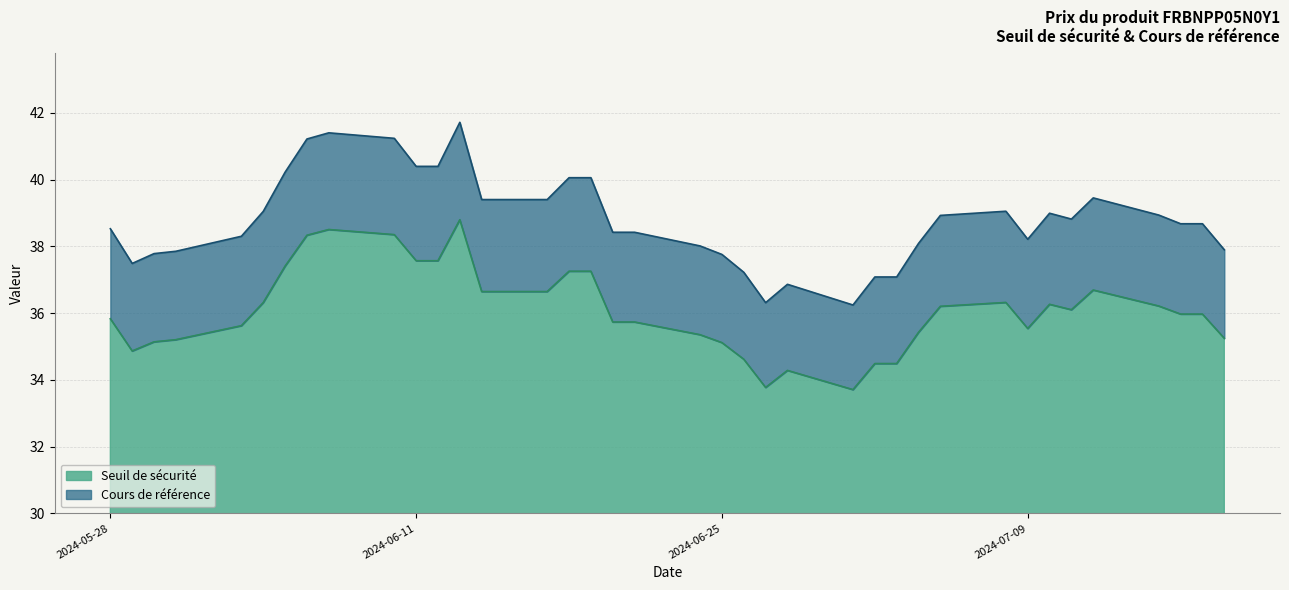

What is the minimum value shown in the chart?

33.7